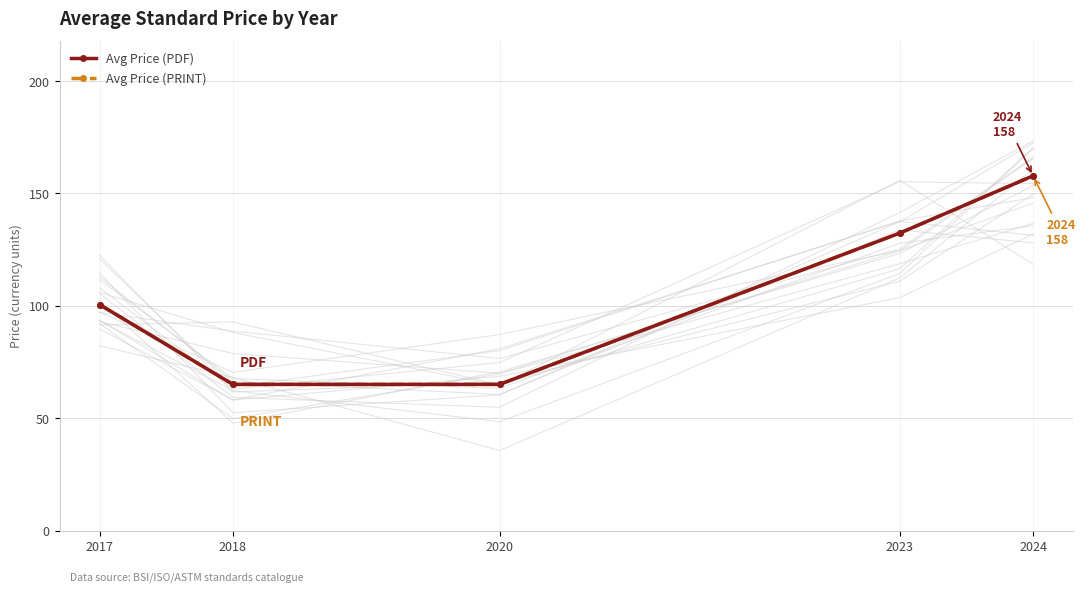

What are all the series names shown in the legend?

Avg Price (PDF), Avg Price (PRINT)